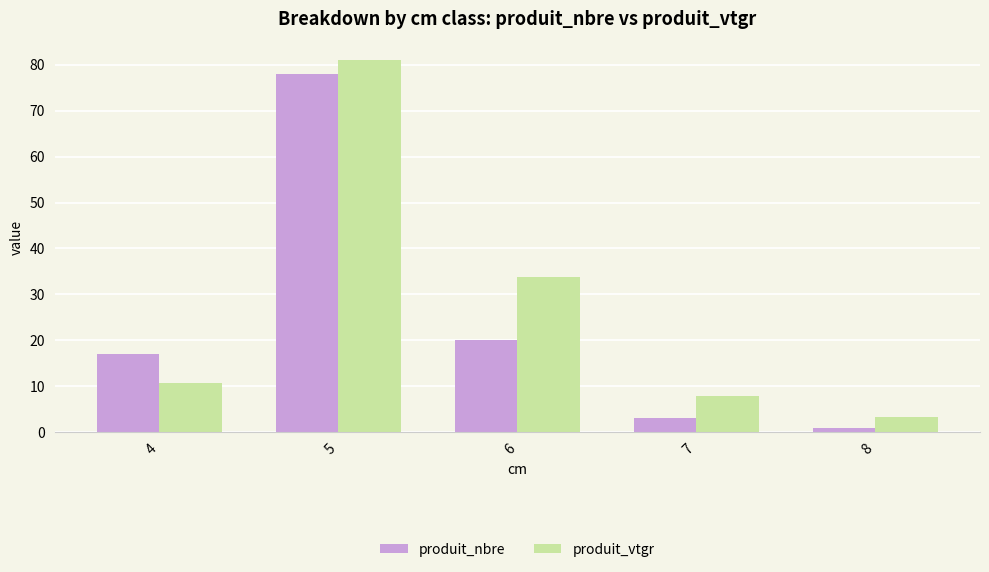

Does the chart contain stacked bars?

No